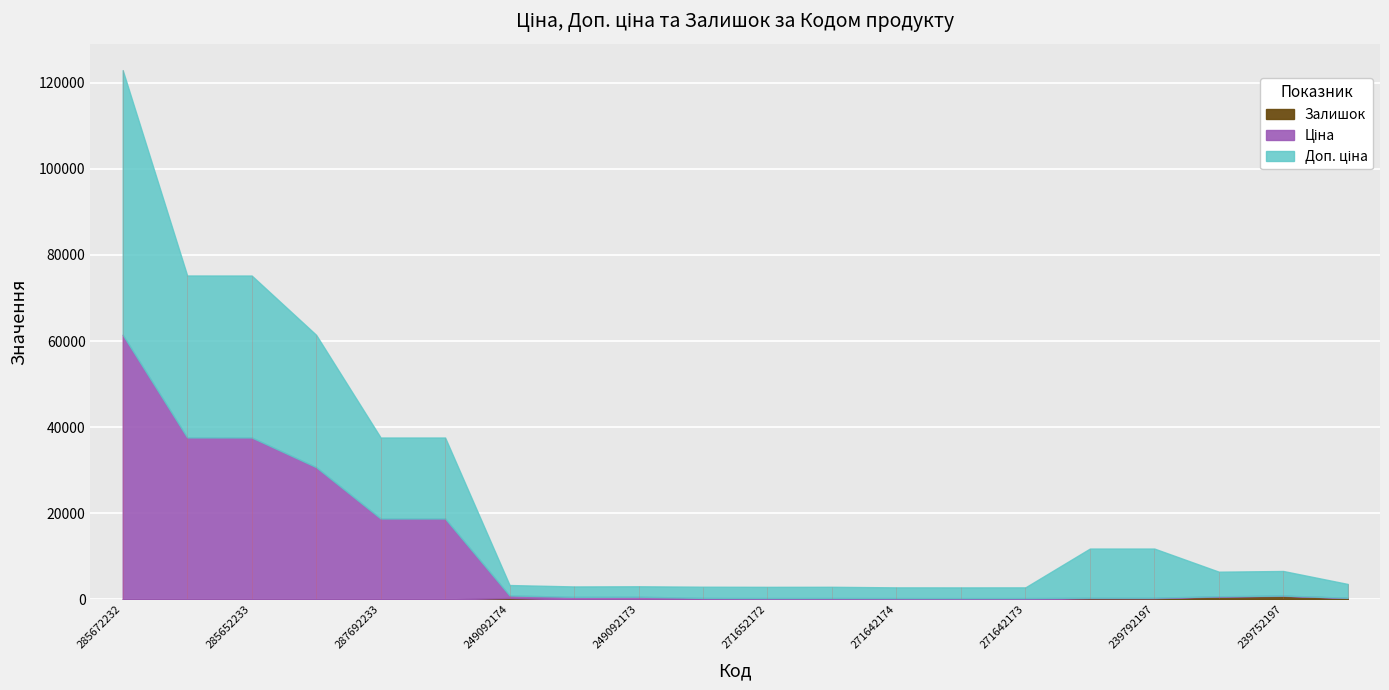

Where is the first local minimum for Залишок?

271652172